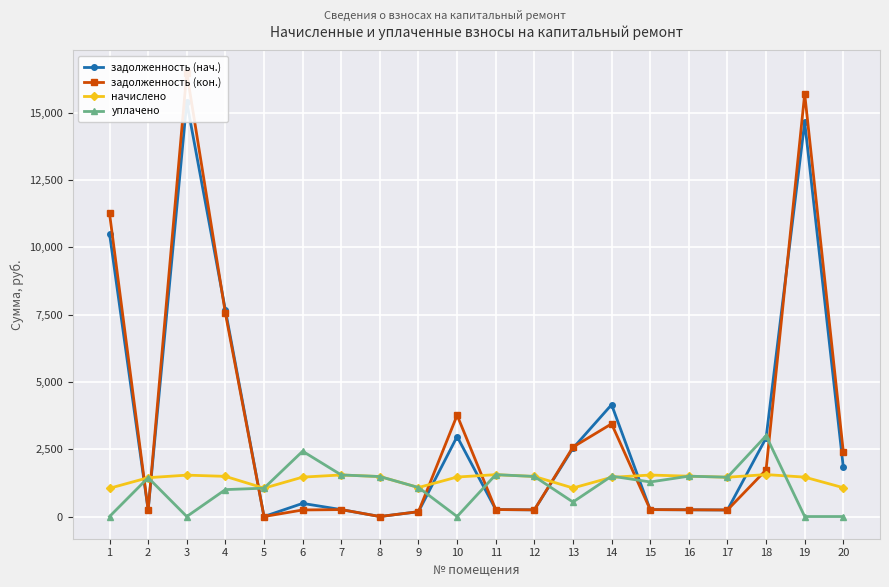

What is the spread (max minus min) of values at 17?

1216.8